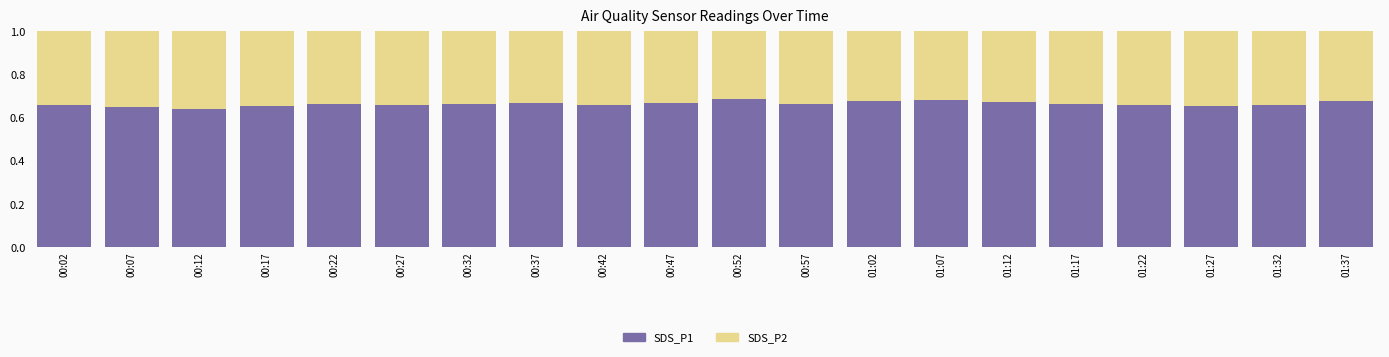

What is the sum of the SDS_P1 values at 01:17 and 01:22?

1.3